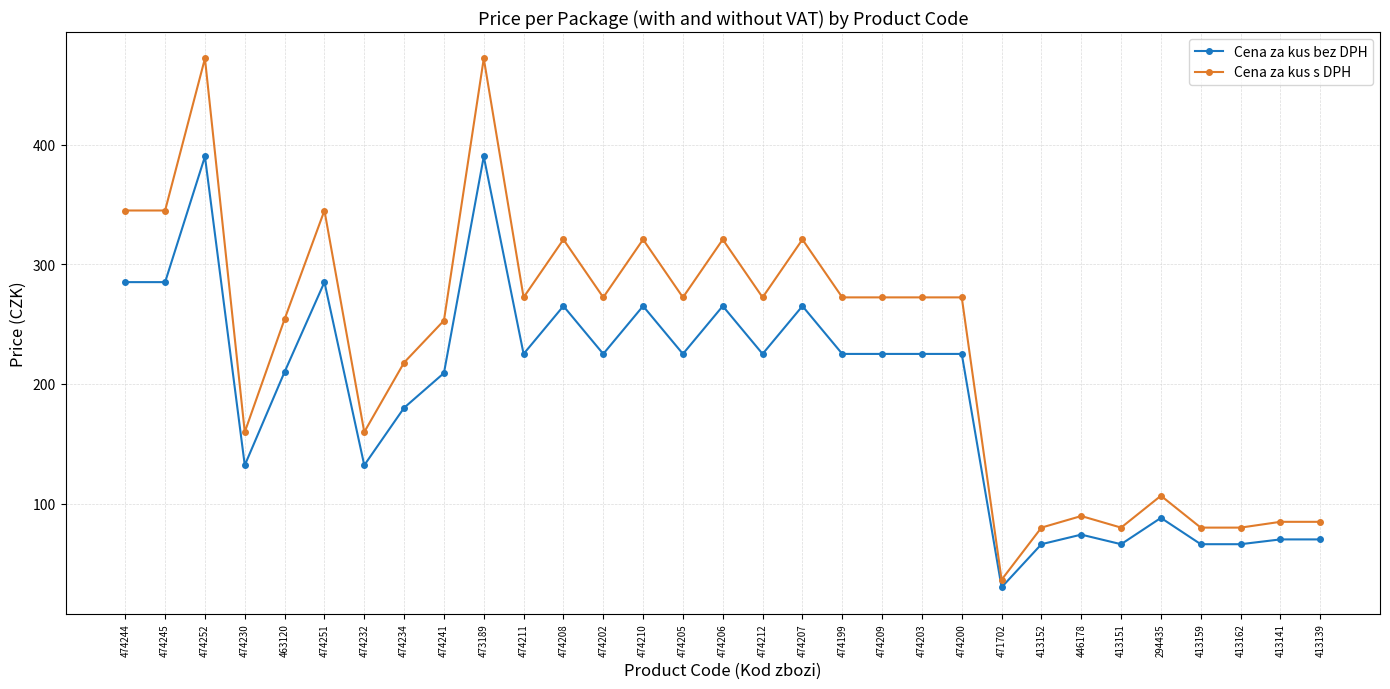

True or false: Cena za kus s DPH and Cena za kus bez DPH cross at least once.

False